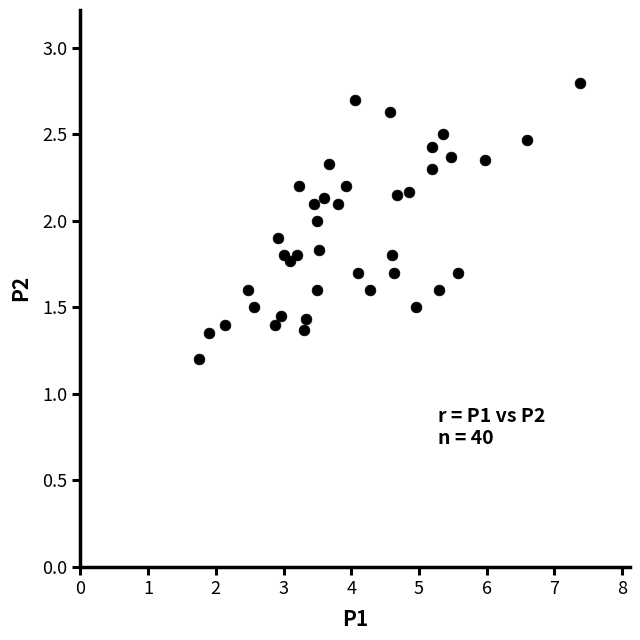

What is the range of Y values (max minus min)?

1.6